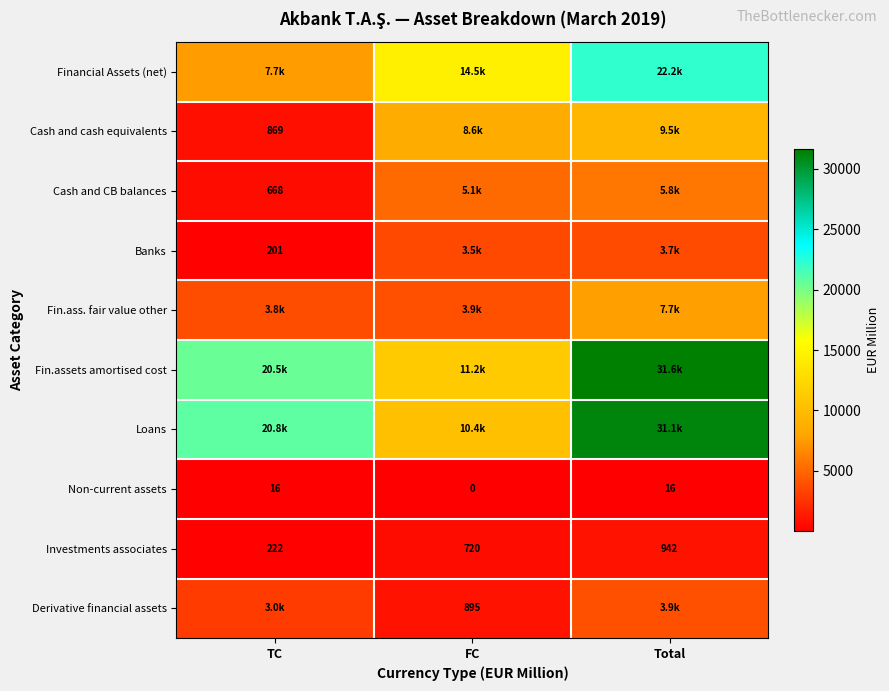

Where is Investments associates nearest to the value 582?

FC